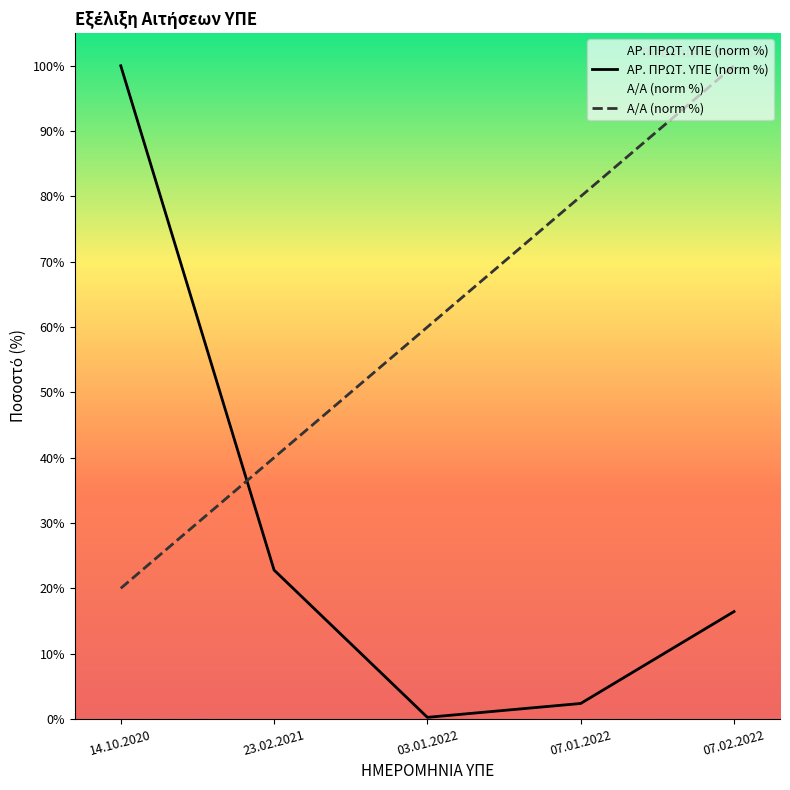

Rank the series by their maximum value, from highest to lowest.

ΑΡ. ΠΡΩΤ. ΥΠΕ (norm %), Α/Α (norm %)